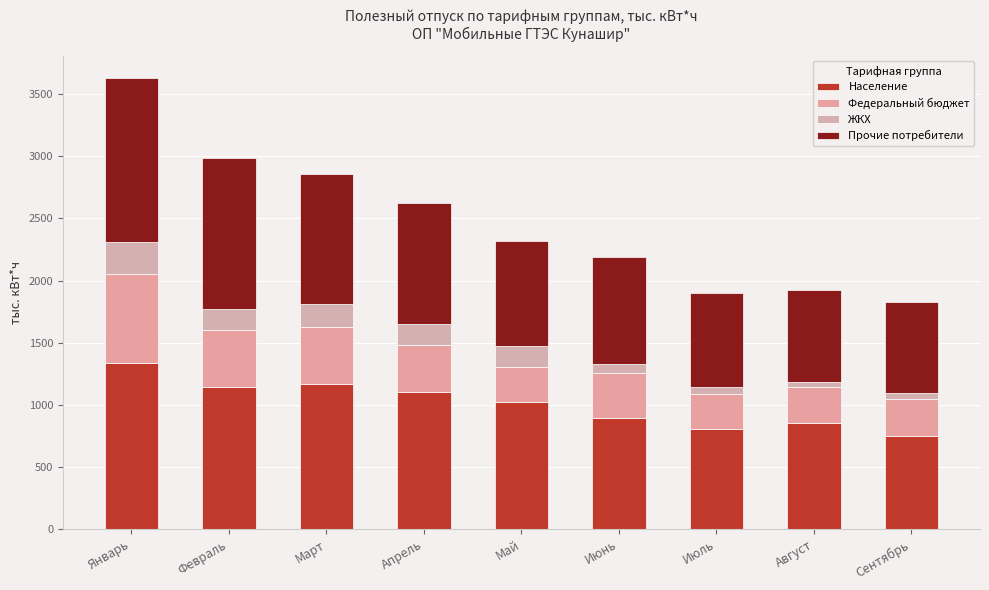

How many data points in Население are less than 1026?

4